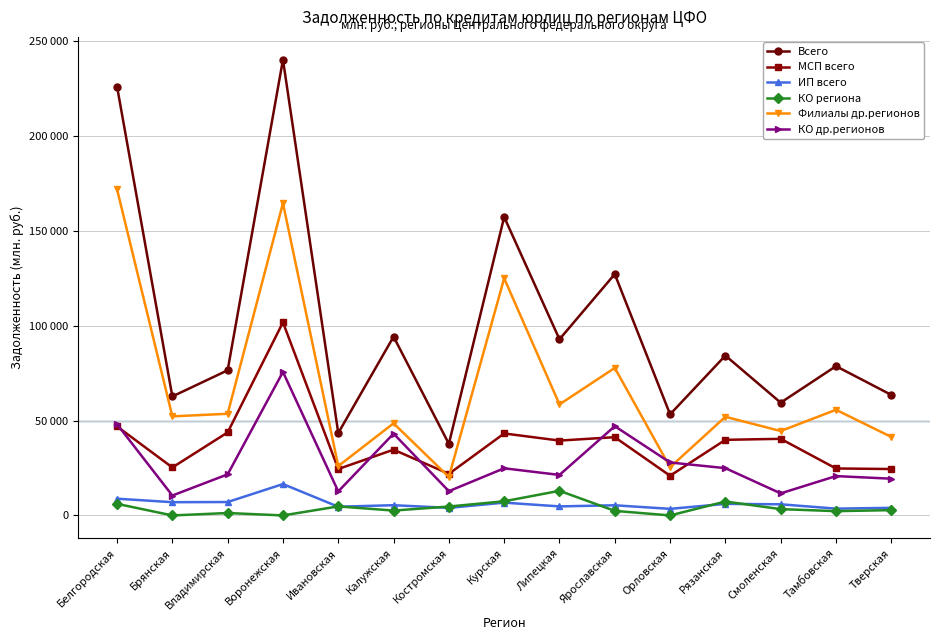

Which category has the lowest value in the КО региона series?

Брянская